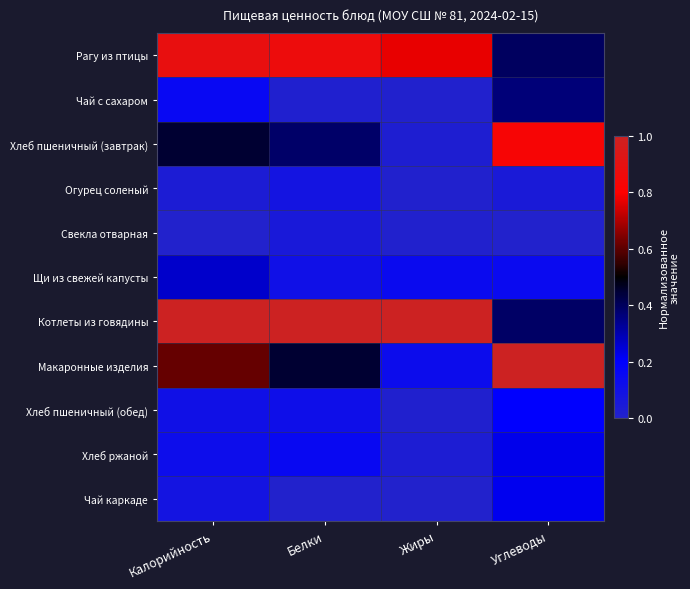

Rank the series by their maximum value, from lowest to highest.

Свекла отварная, Огурец соленый, Хлеб пшеничный (обед), Чай каркаде, Хлеб ржаной, Щи из свежей капусты, Чай с сахаром, Хлеб пшеничный (завтрак), Рагу из птицы, Котлеты из говядины, Макаронные изделия